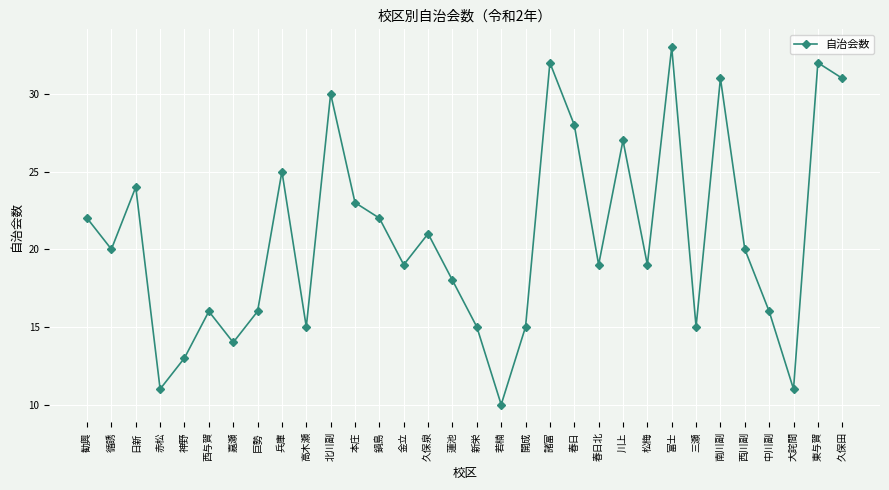

What is the difference between the values at 西与賀 and 鍋島?

6